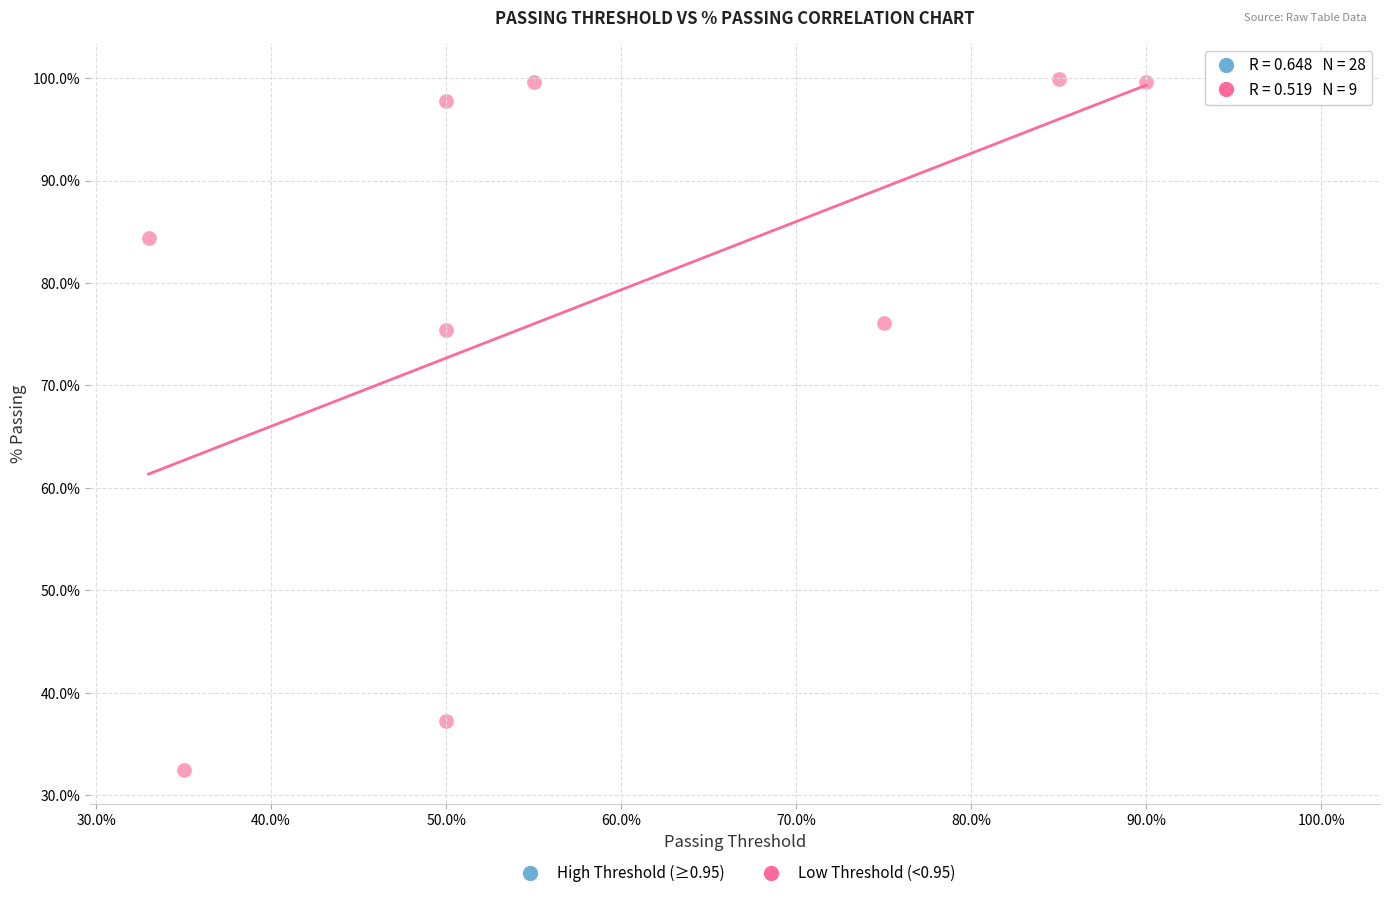

Which series has the widest spread of Y values?

Low Threshold (<0.95)